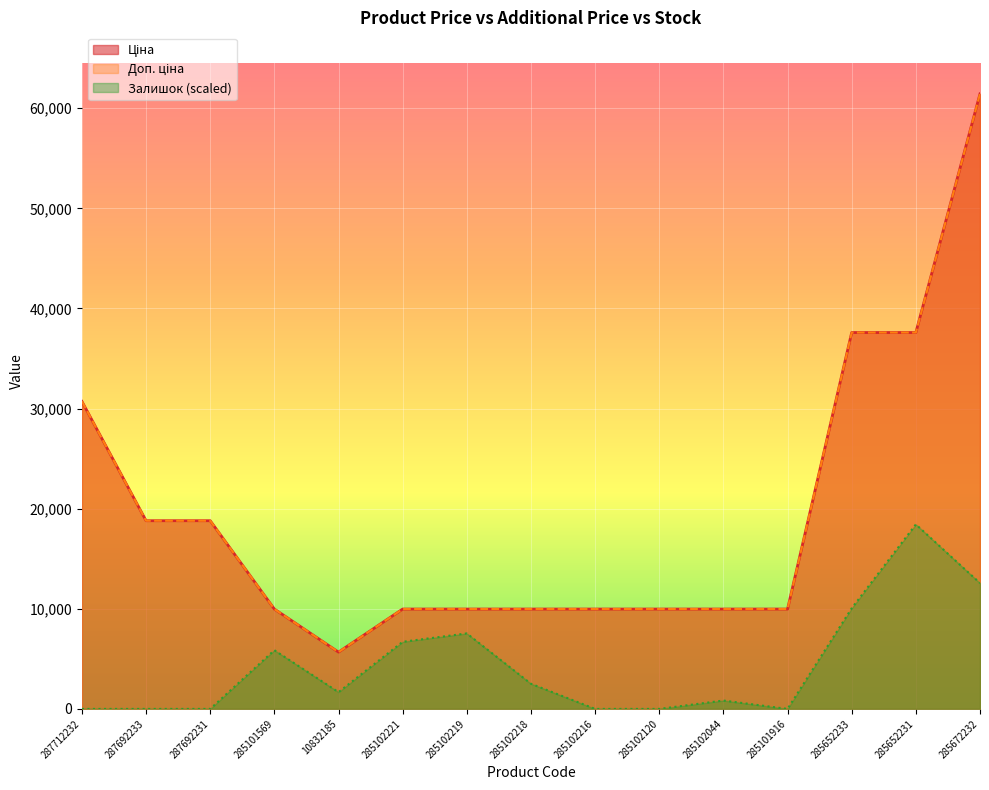

What is the difference between the maximum and minimum values in the Доп. ціна series?

55760.4